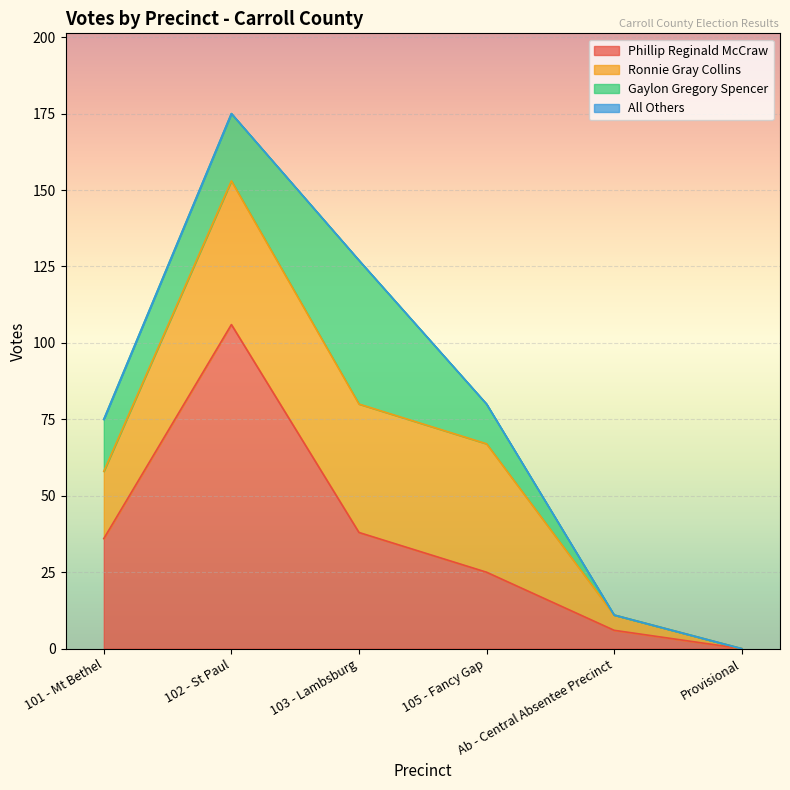

Which series changed the most between 102 - St Paul and Provisional?

Phillip Reginald McCraw